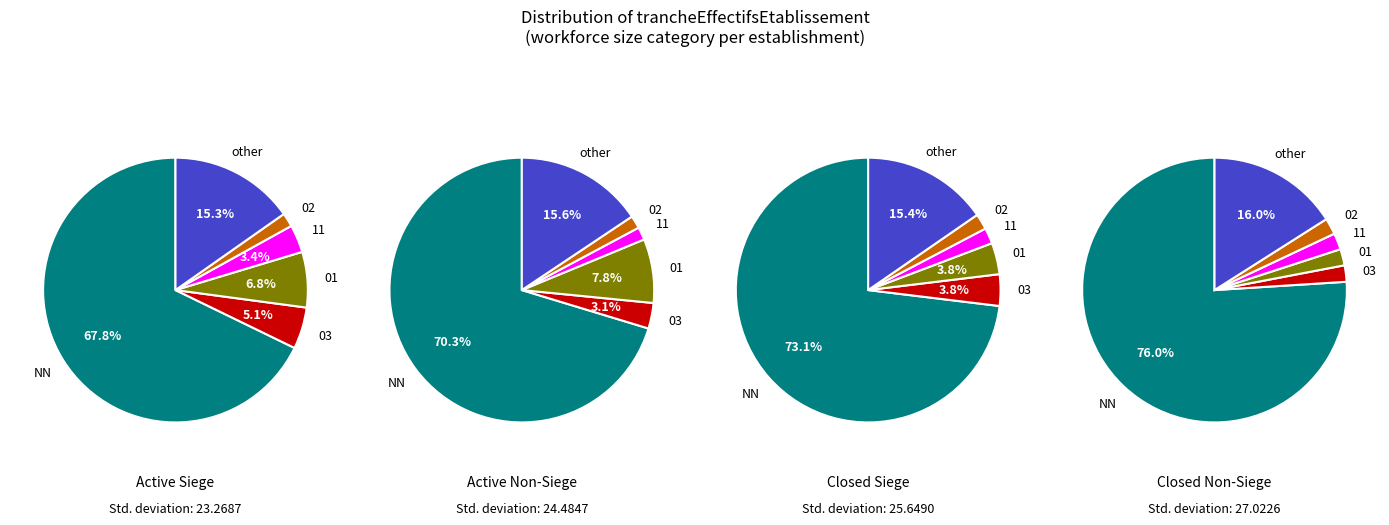

To the nearest percent, what is the average slice percentage?

17%